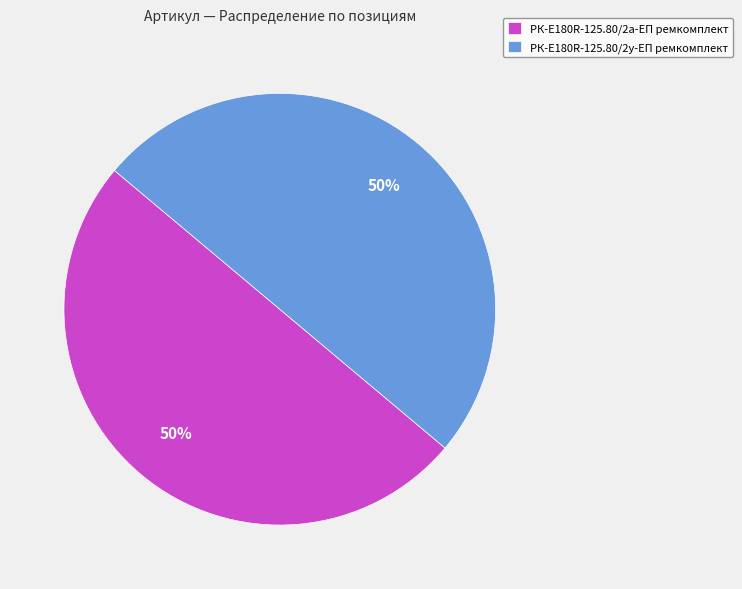

To the nearest percent, what portion does РК-E180R-125.80/2а-ЕП ремкомплект represent?

50%